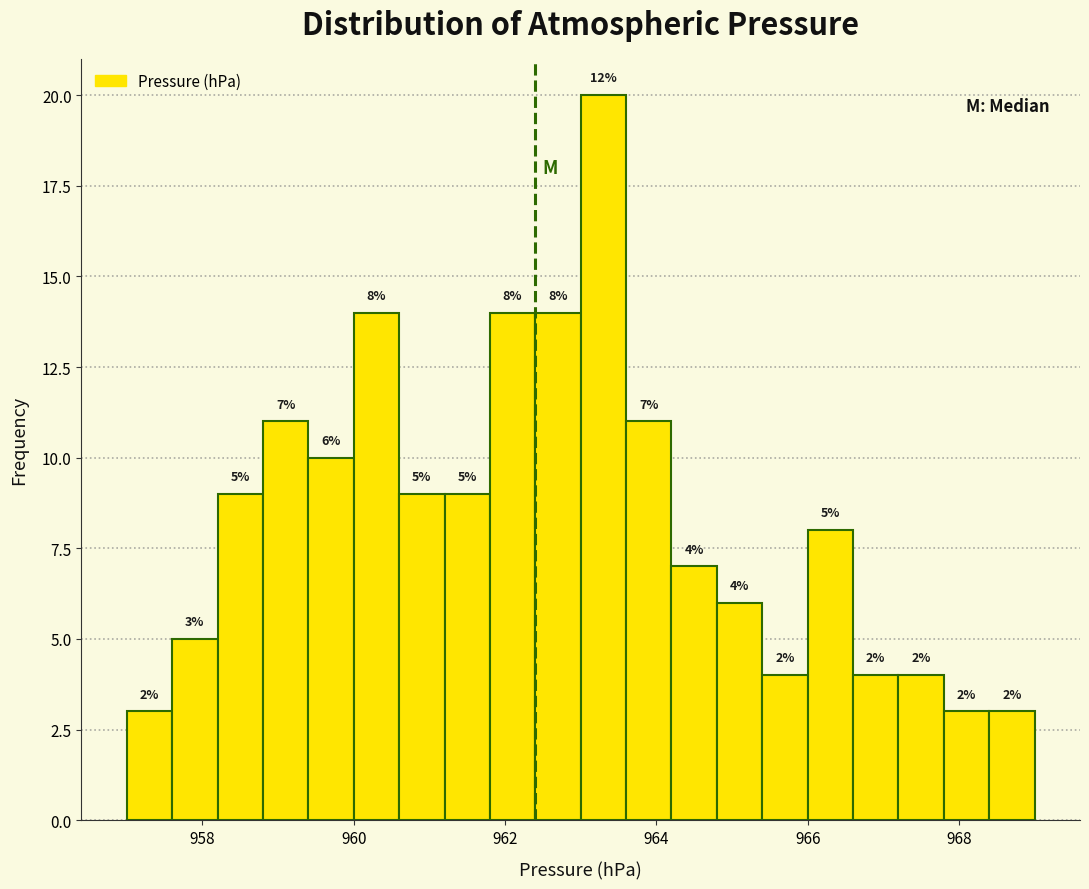

Around what value on the x-axis is the tallest bar? Give the approximate position of its centre, as read against the axis.

963.4